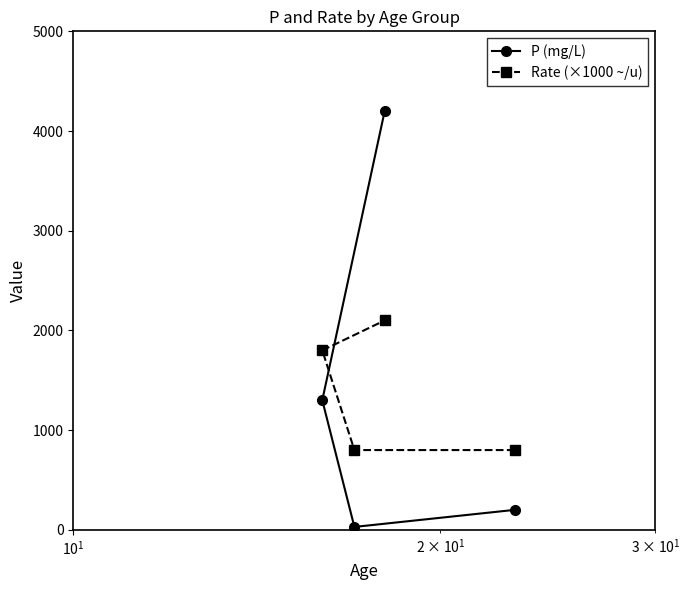

What is the value of the Rate (×1000 ~/u) point at the 2nd from the left?

800